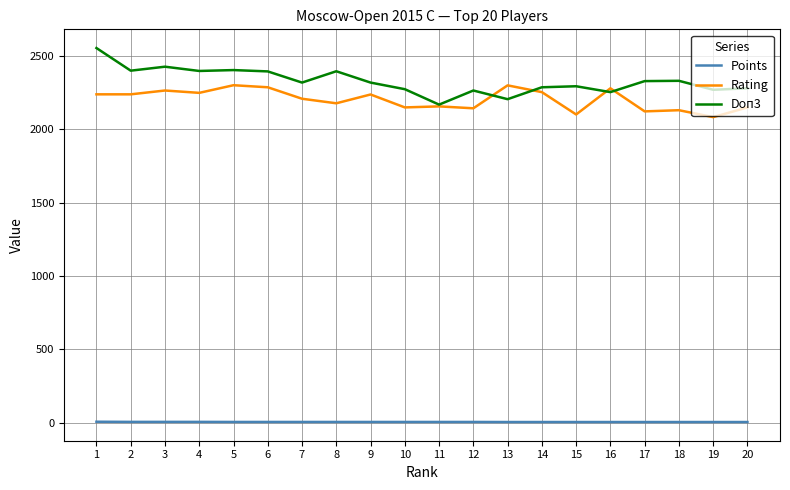

Which series has the largest total across all categories?

Doп3